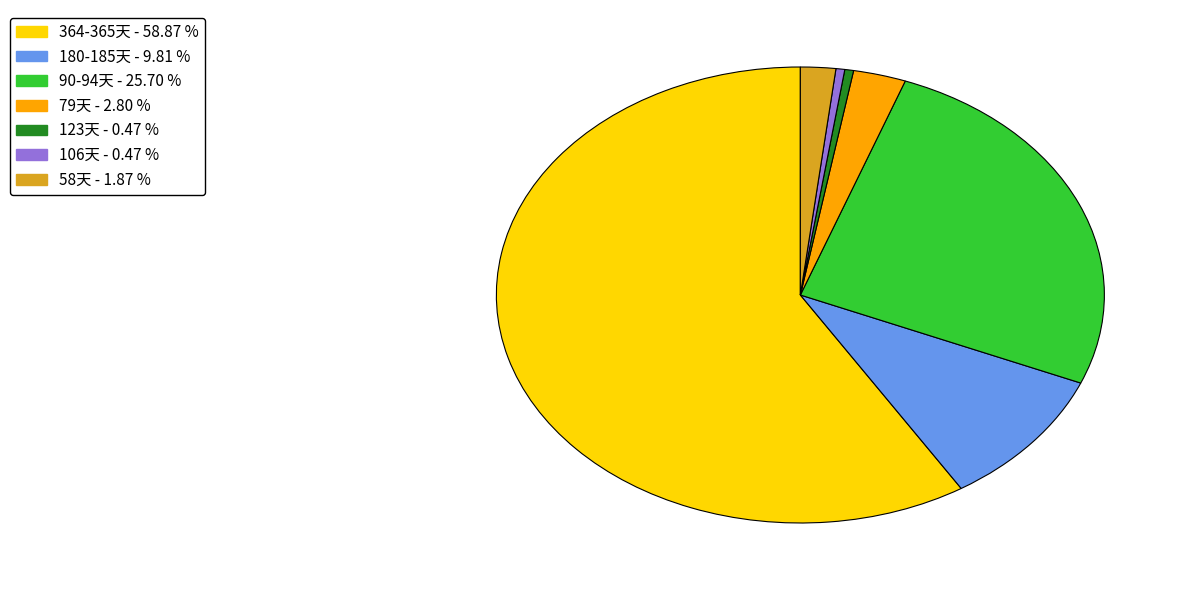

Is there a majority slice in this chart?

Yes